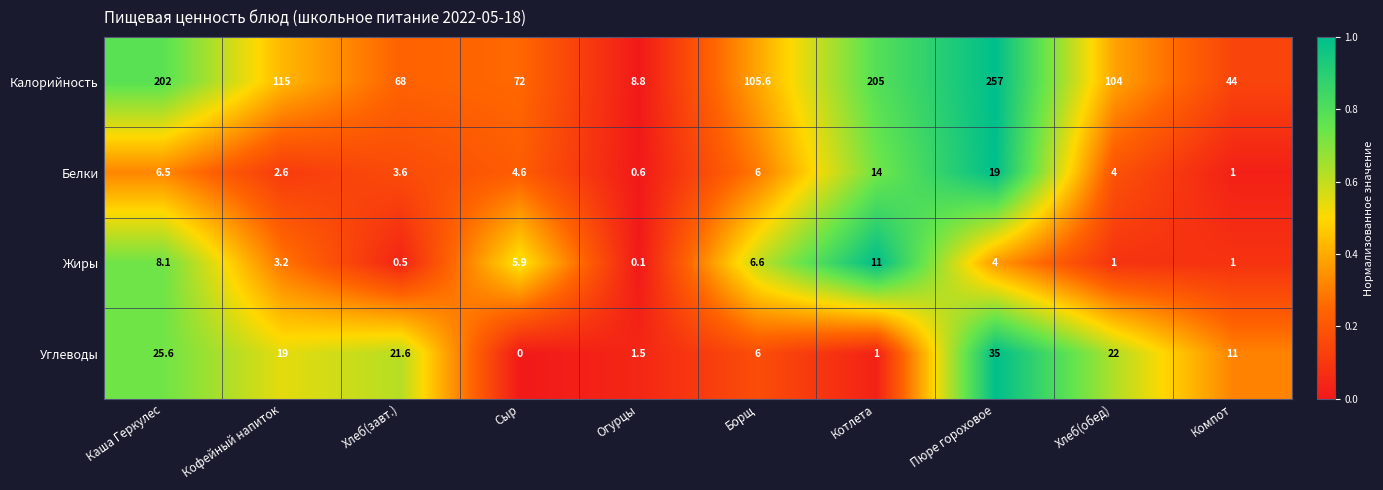

The Калорийность series shows 104.0 at Хлеб(обед). True or false?

True